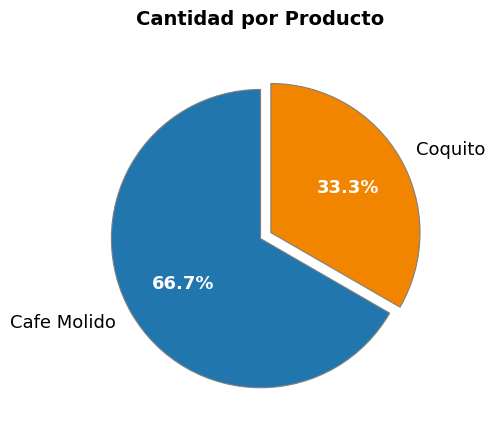

Rank the categories by value from highest to lowest.

Cafe Molido, Coquito